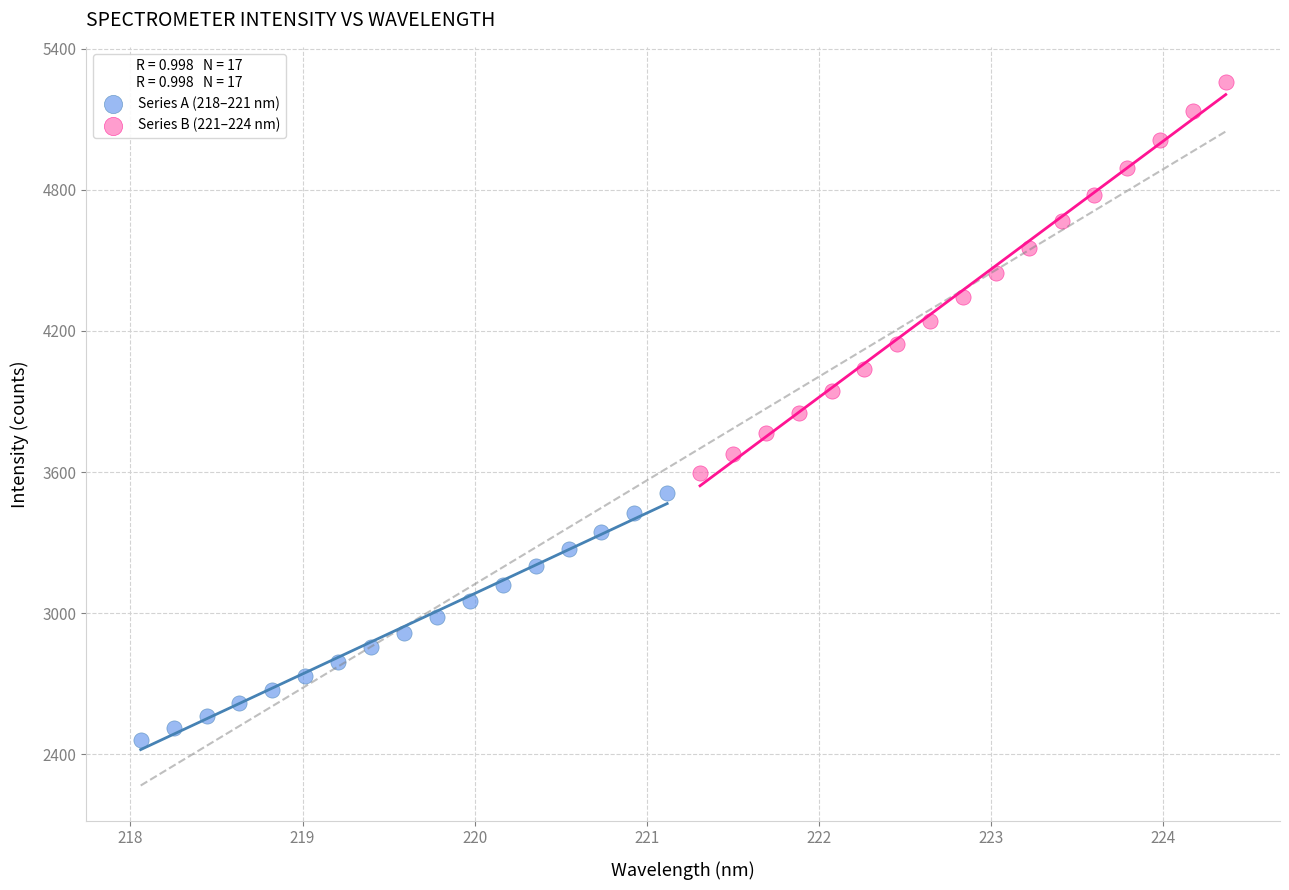

Which series reaches the maximum Y coordinate?

Series B (221–224 nm)